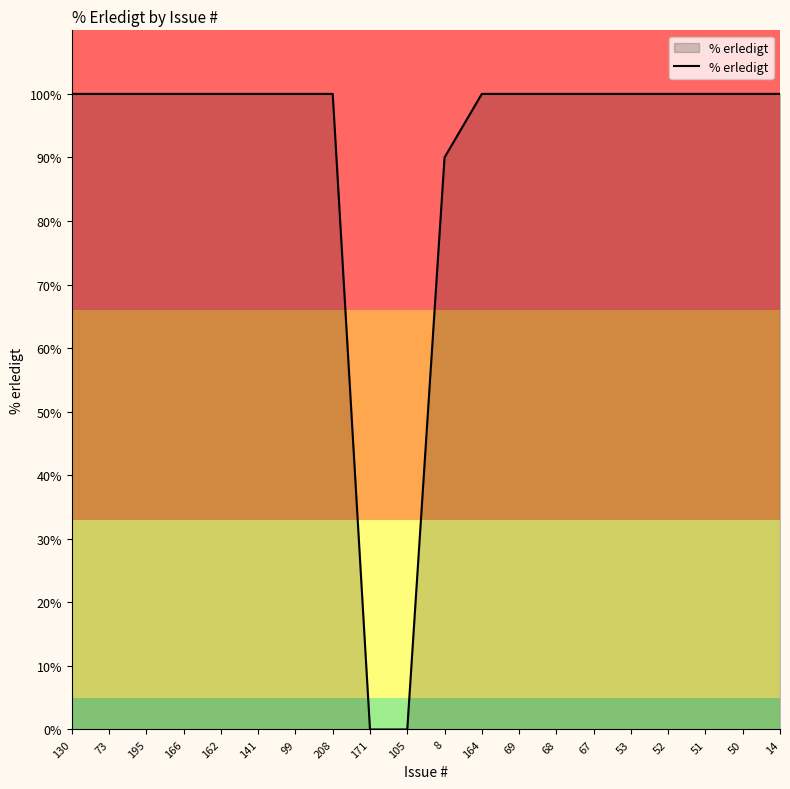

What is the ratio of the value at 73 to the value at 68?

1.0